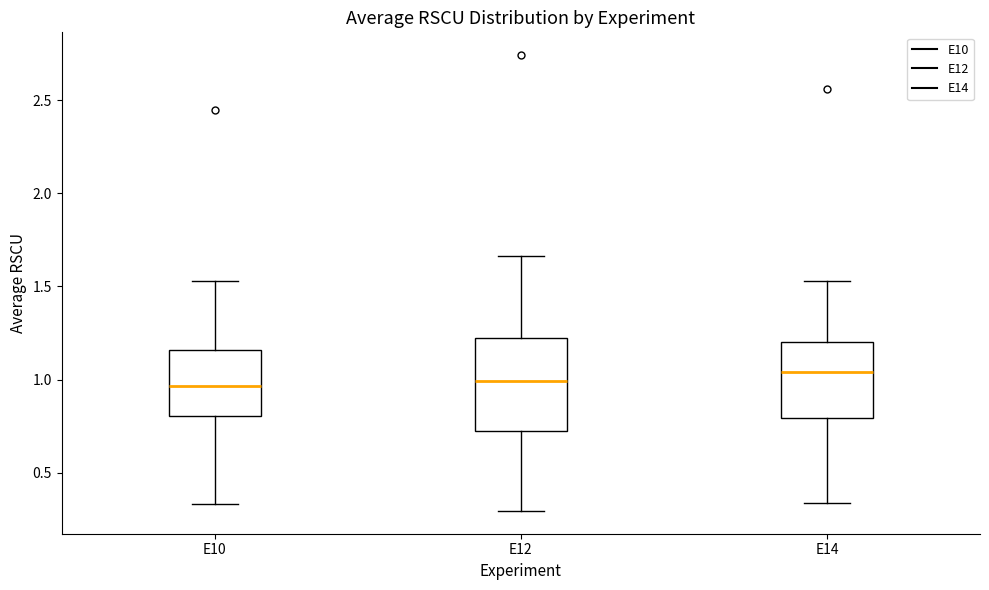

Where does the median line of the box for E14 sit on the y-axis? The values are not printed on the chart, so give them approximately, as read against the axis.

1.05